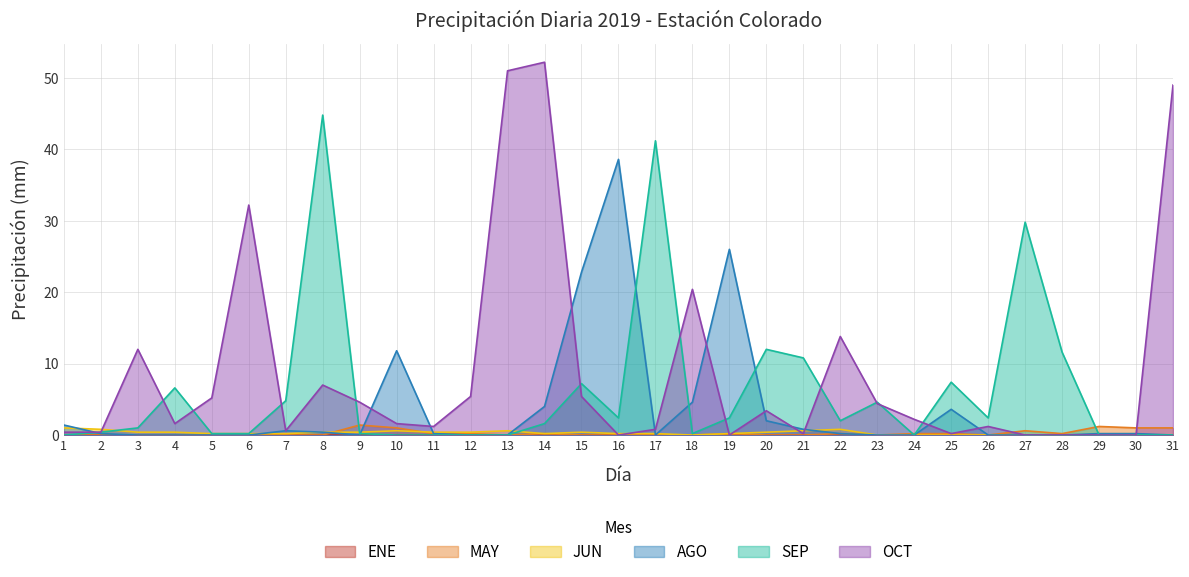

Which has a higher value, 3 or 30?

30